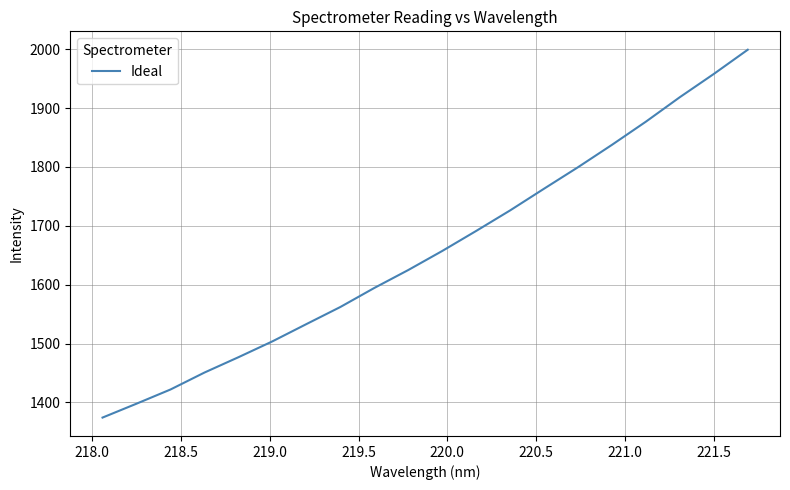

What is the smallest value displayed?

1374.4